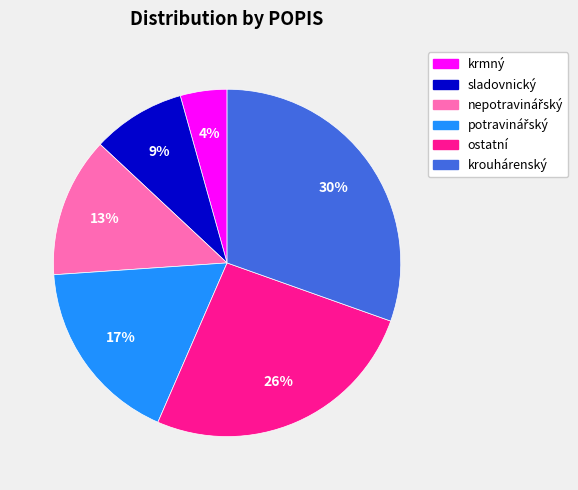

Which category has the biggest portion of the pie?

krouhárenský